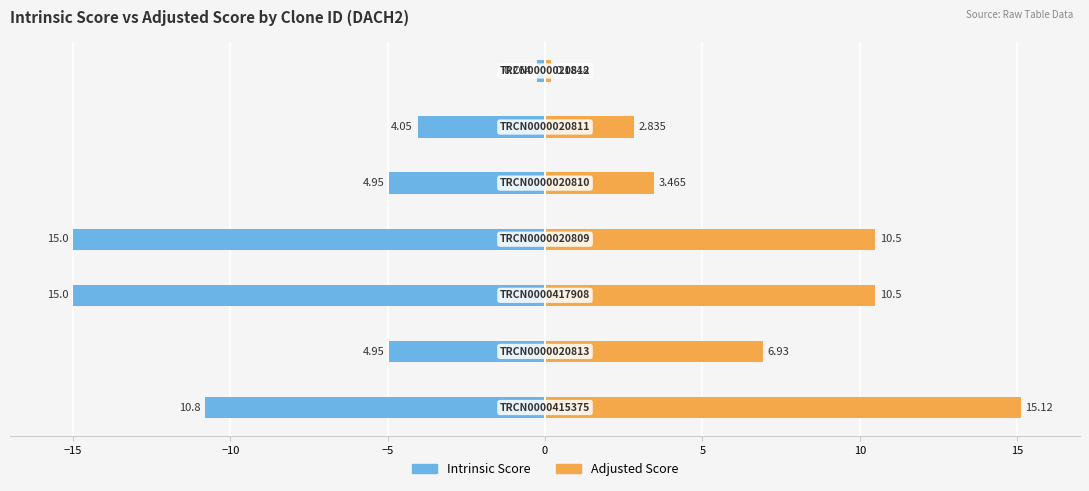

The Intrinsic Score series shows -0.3 at 10. True or false?

True